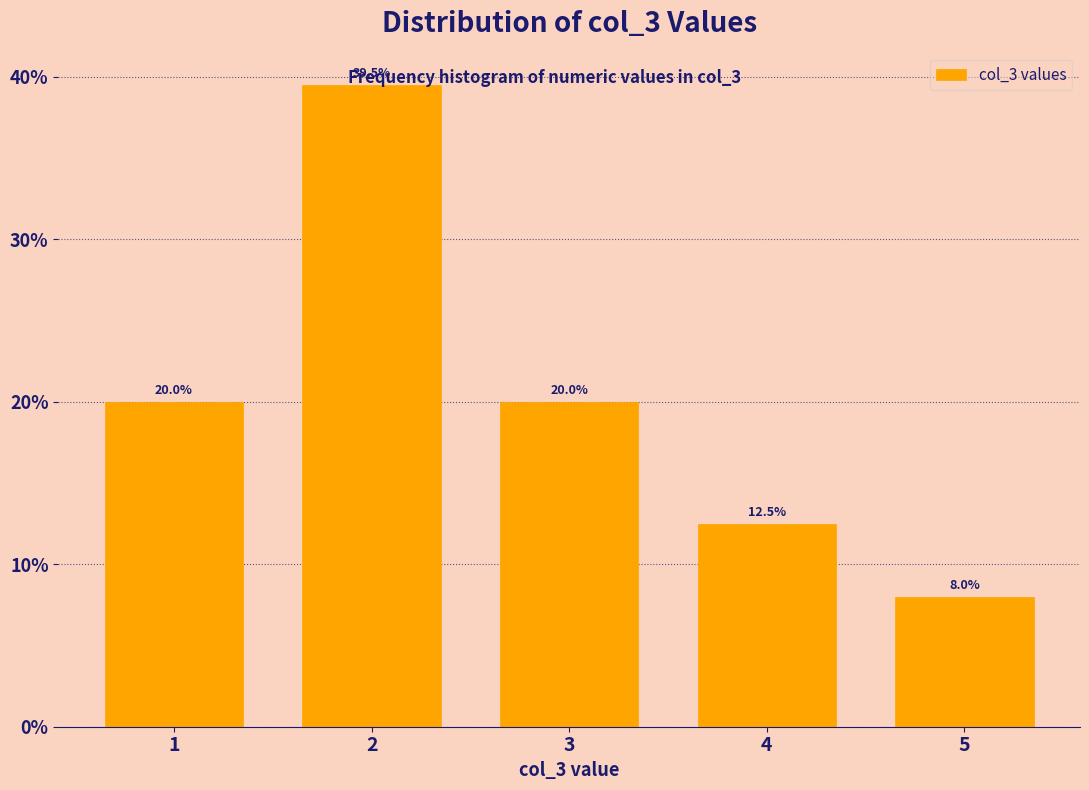

Reading right to left, transcribe all the data shown in this chart.

5=8.0	4=12.5	3=20.0	2=39.5	1=20.0